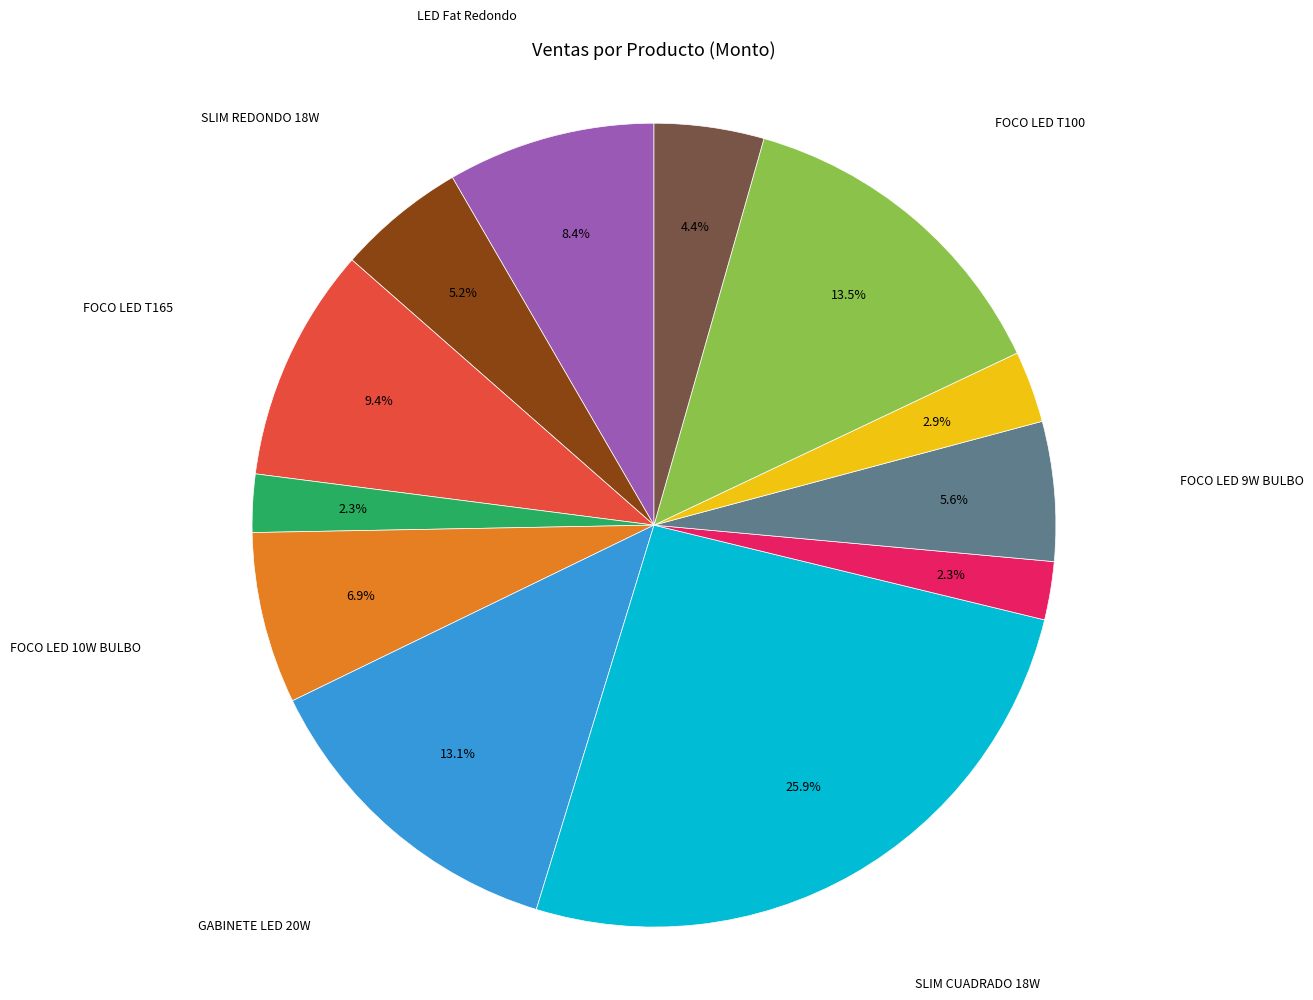

Is there a majority slice in this chart?

No